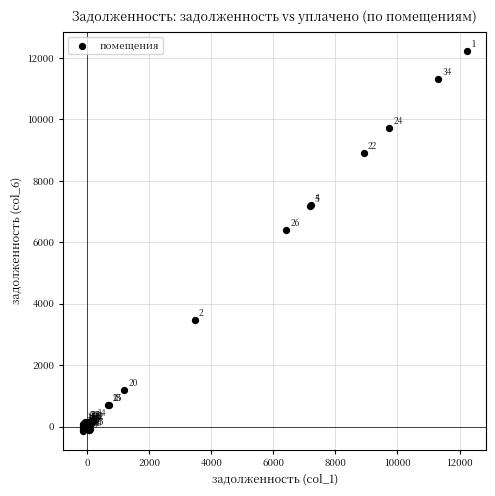

What Y value in the scatter plot is closest to 6048?

6409.4